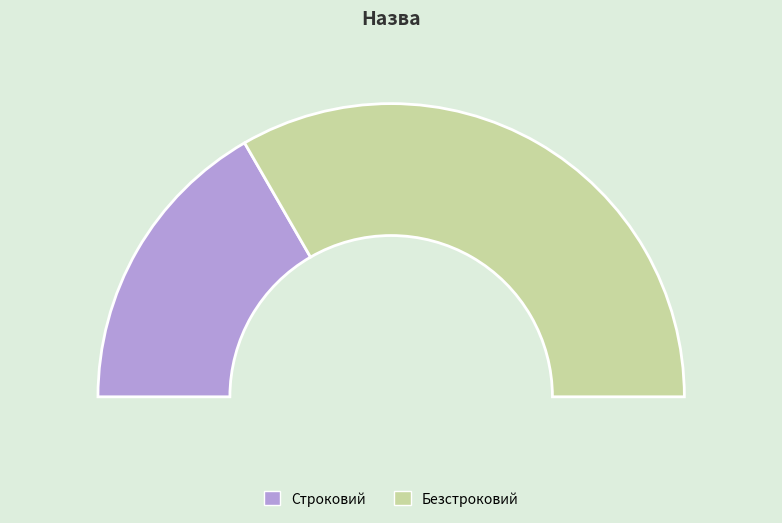

To the nearest percent, what is the average slice percentage?

50%